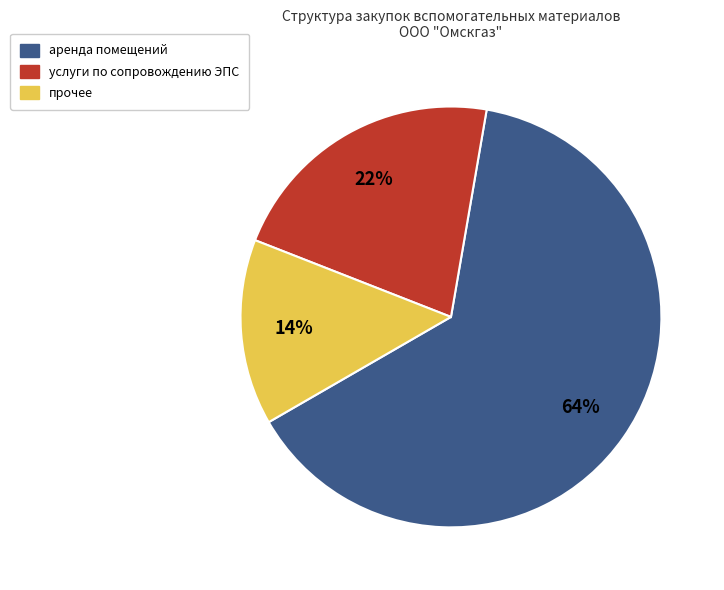

What is the majority slice?

аренда помещений